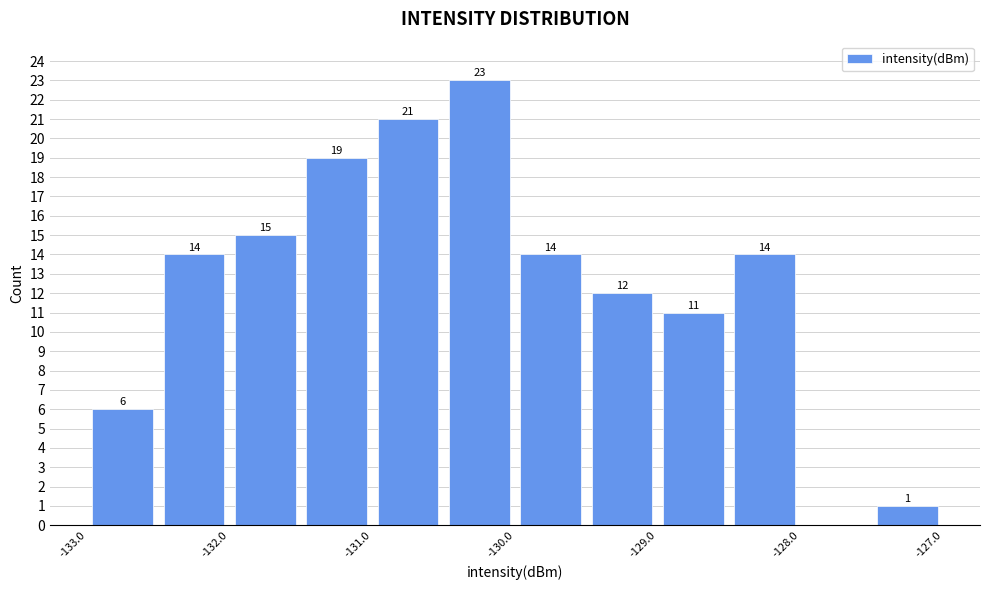

Which range on the x-axis has the tallest bar?

-130.5 to -130.0